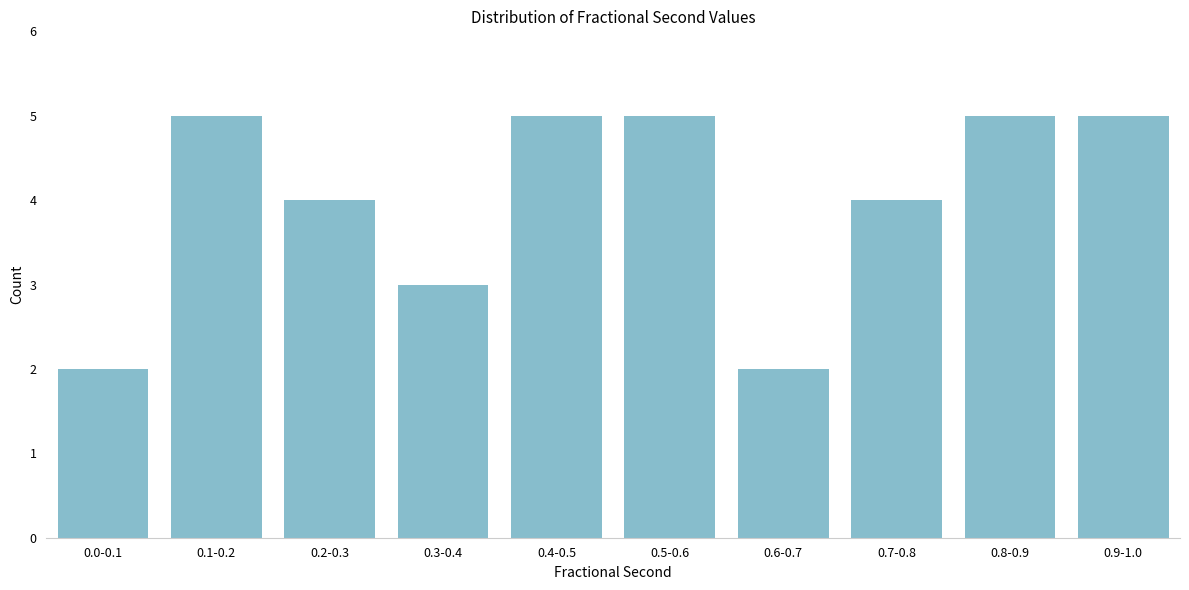

Reading left to right, transcribe all the data shown in this chart.

2	5	4	3	5	5	2	4	5	5